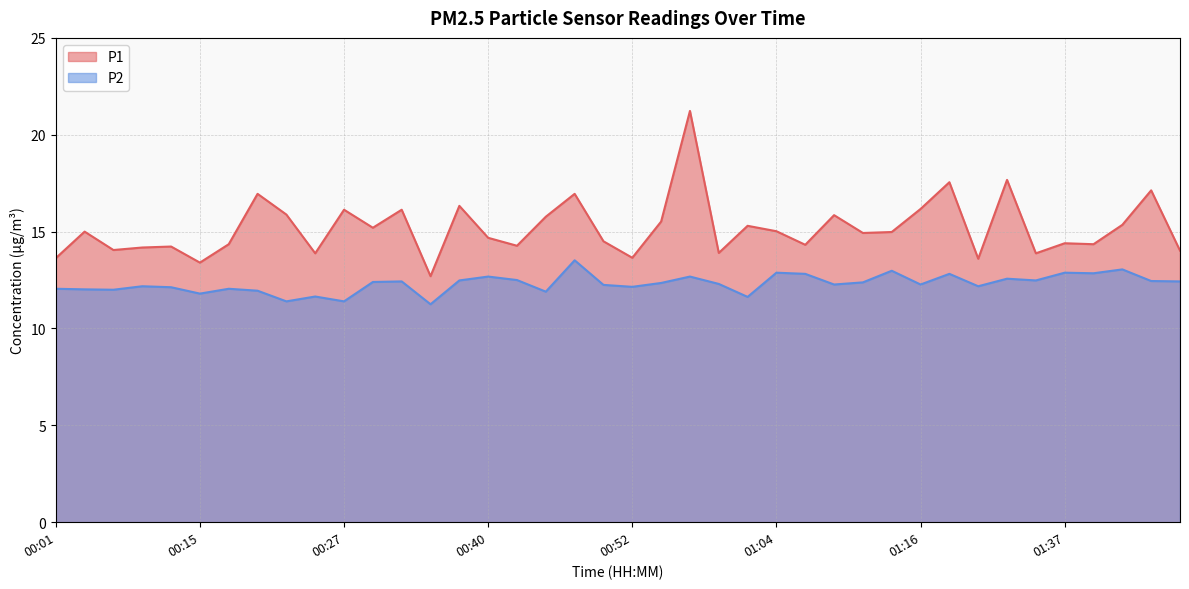

How many series are shown in this chart?

2